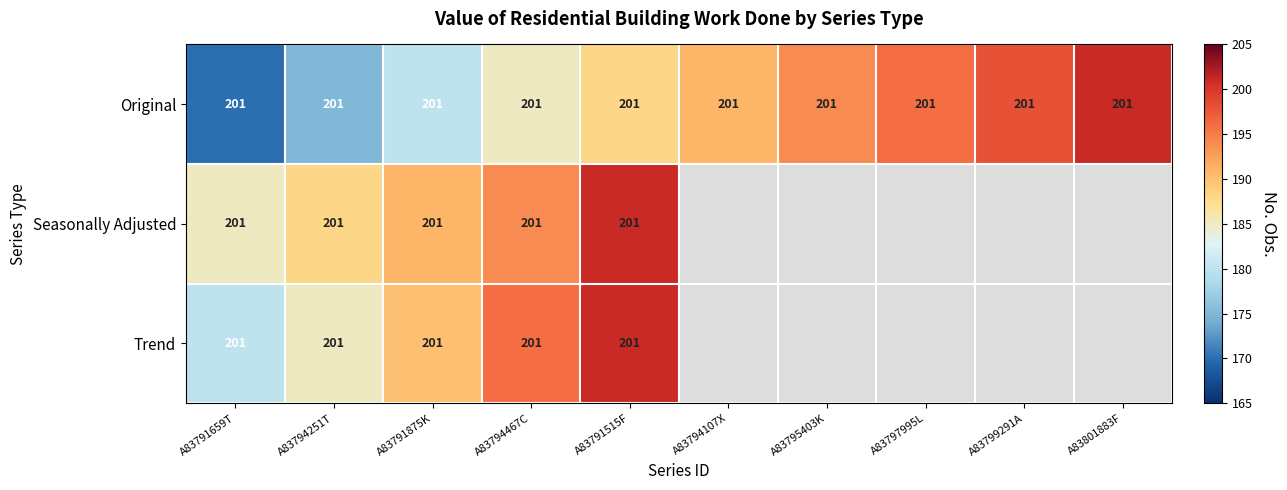

What is the difference between the highest and lowest values at A83794467C?

0